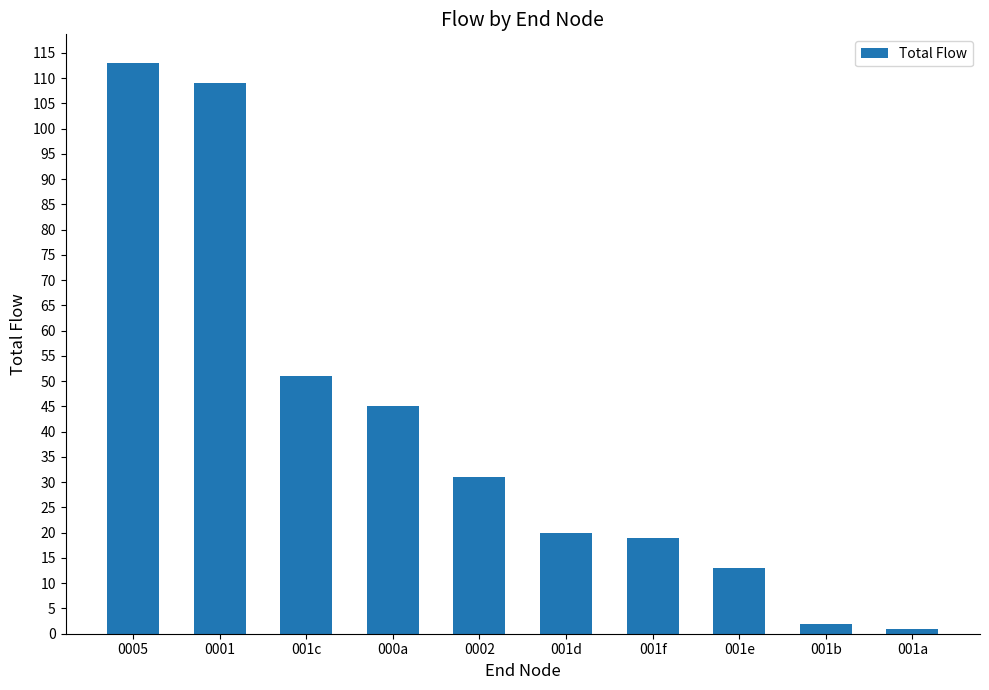

What is the smallest value displayed?

1